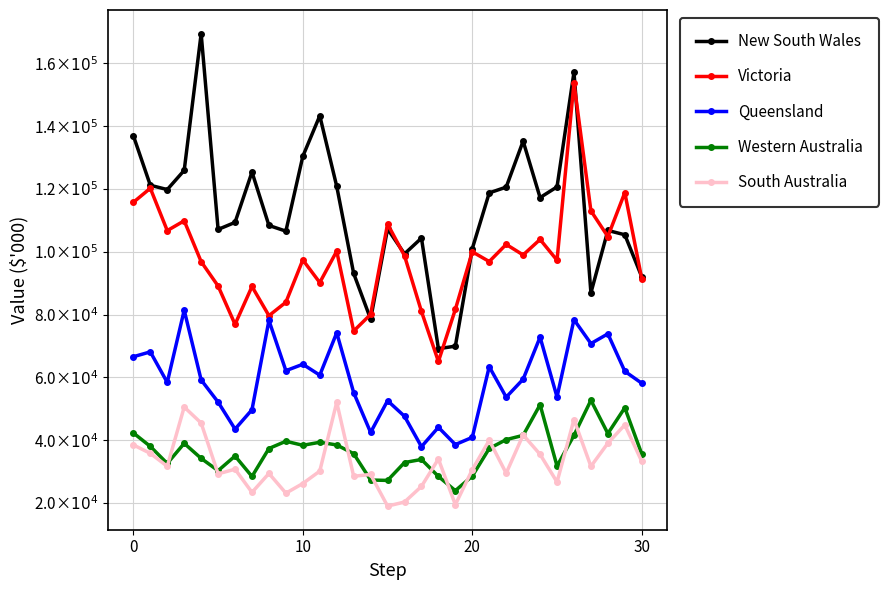

At which category does the chart reach its peak across all series?

4